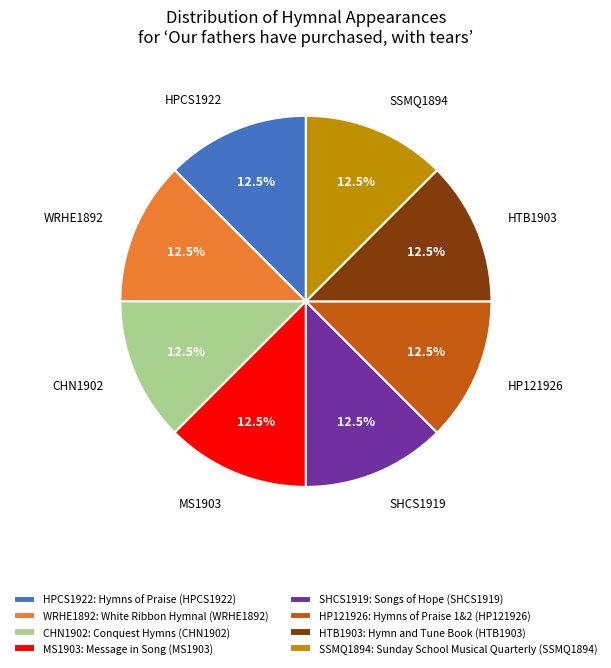

What percentage do CHN1902: Conquest Hymns (CHN1902) and HP121926: Hymns of Praise 1&2 (HP121926) together represent?

25.0%